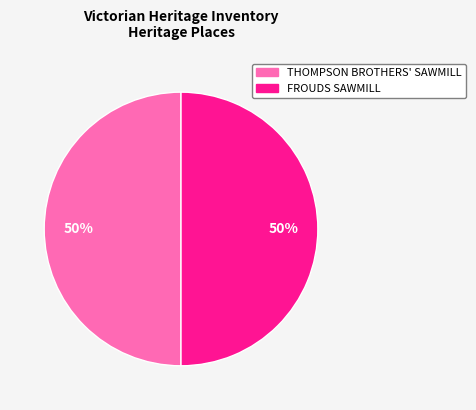

To the nearest percent, what is the average slice percentage?

50%